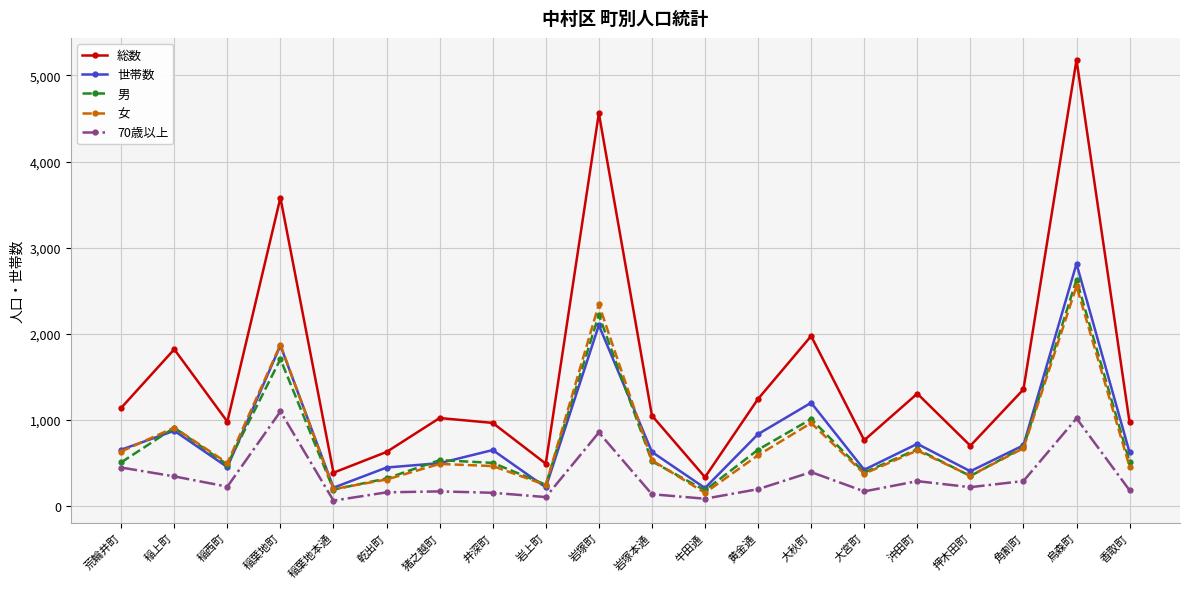

What is the sum of the 女 values at 大秋町 and 岩塚本通?

1495